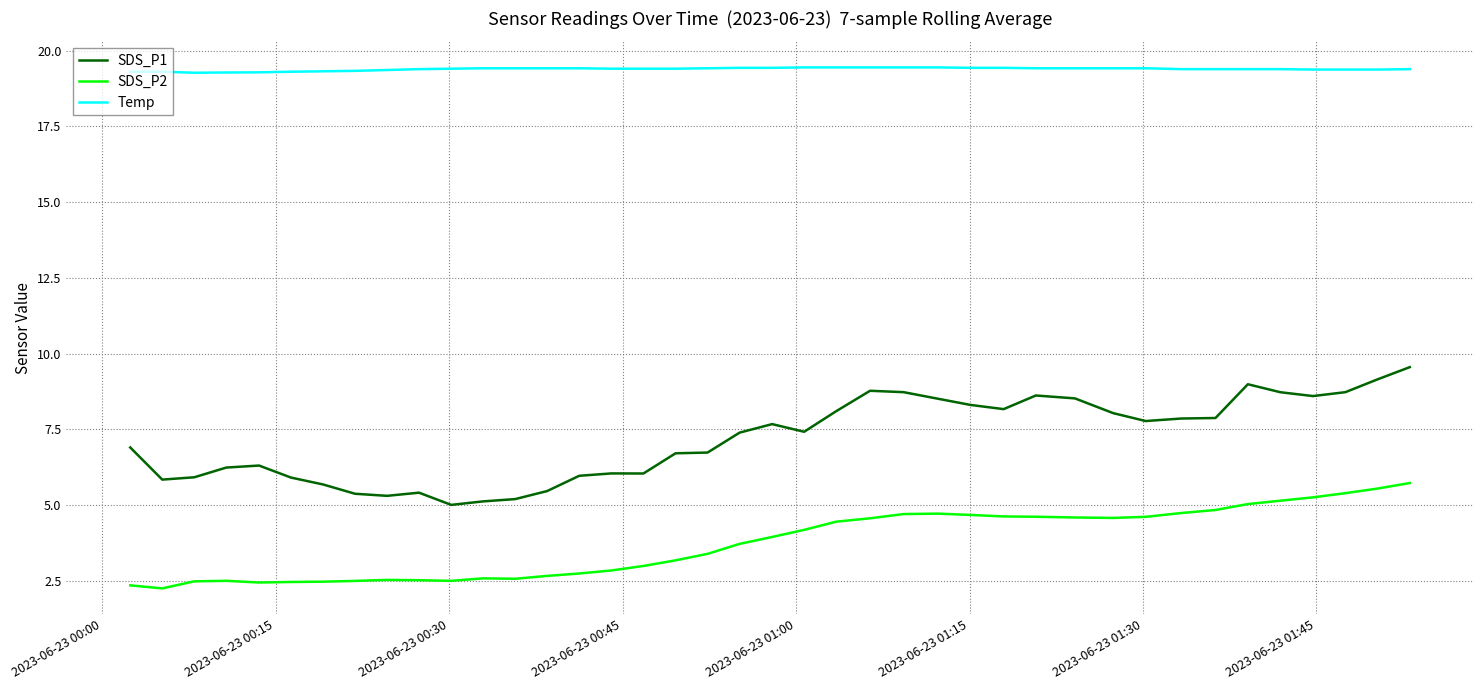

What is the greatest value displayed?

19.4